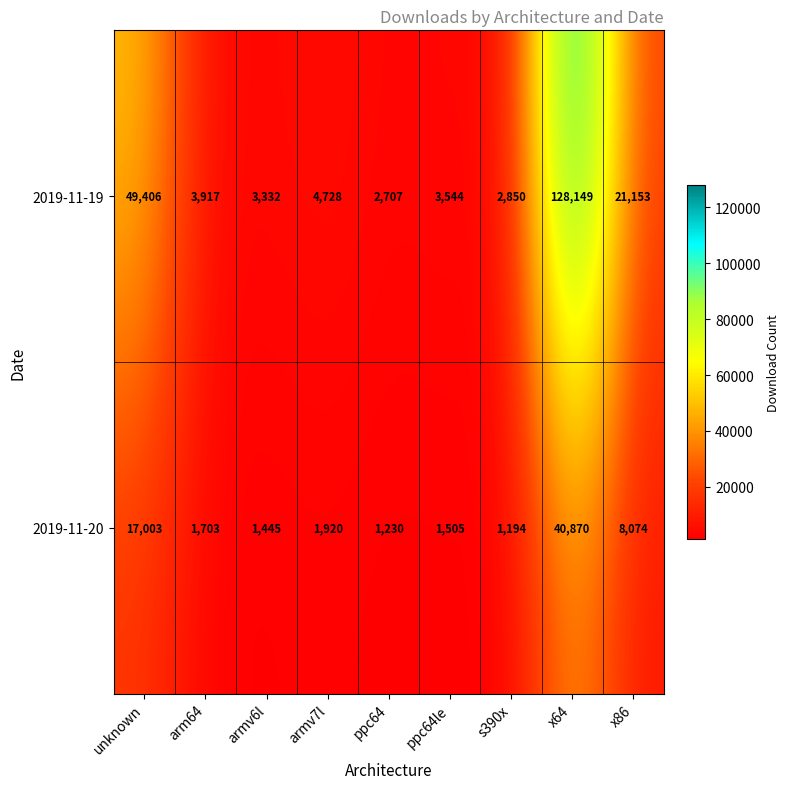

What is the average value of the 2019-11-20 series?

8327